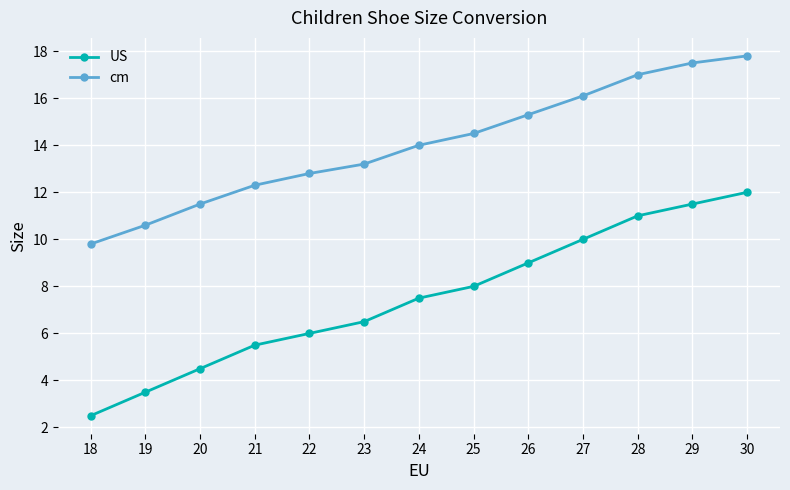

At which label does US first exceed 7?

24